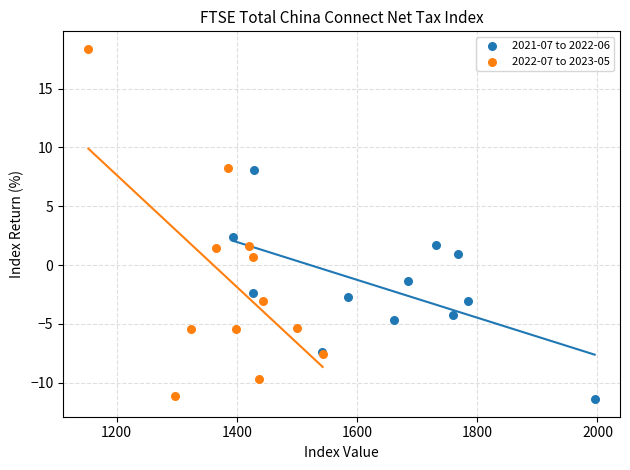

Which series contains the highest Y value?

2022-07 to 2023-05